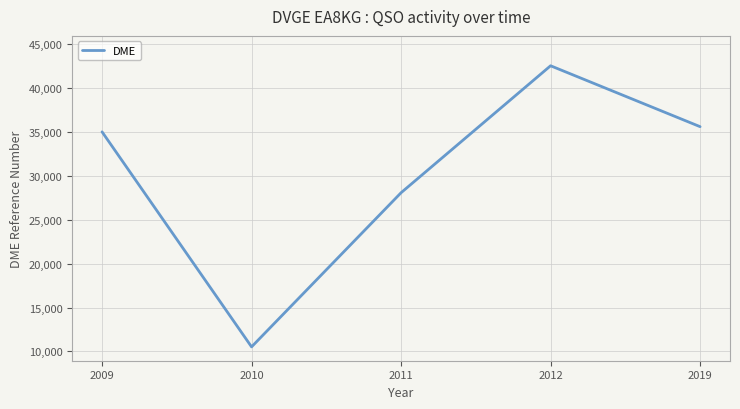

What is the difference between the values at 2011 and 2010?

17558.0